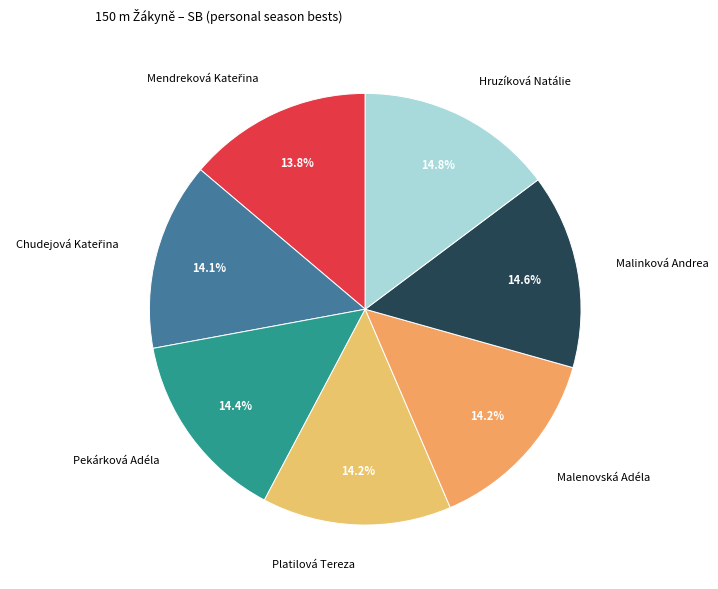

To the nearest percent, what is the average slice percentage?

14%